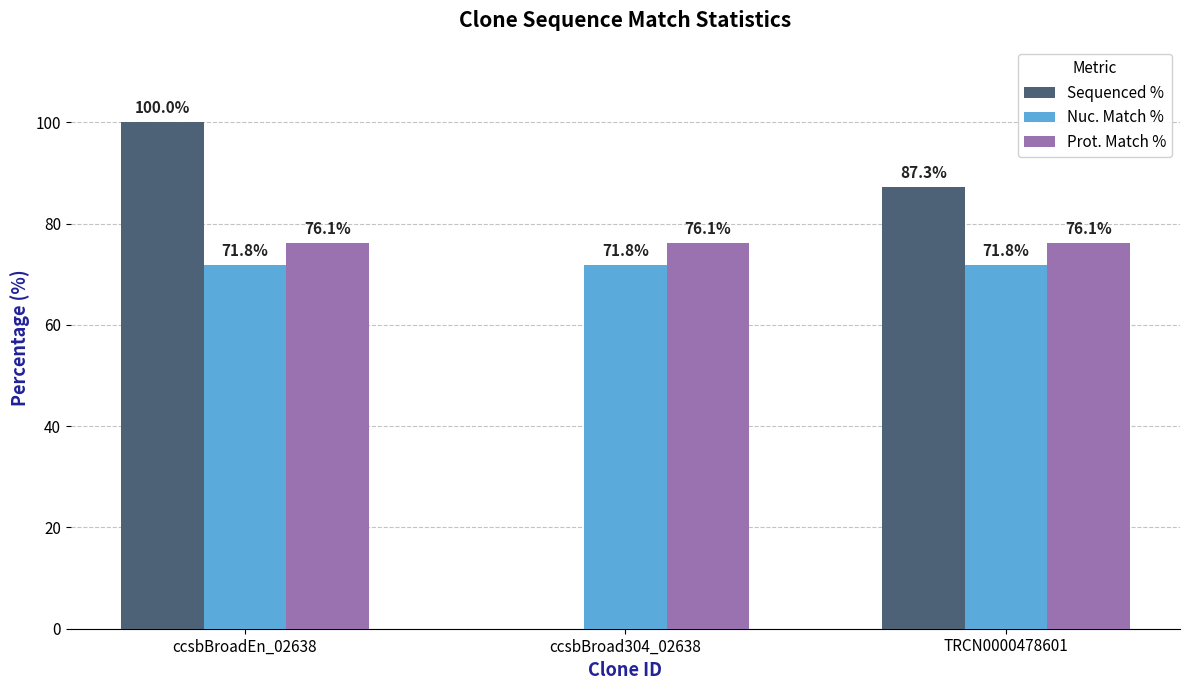

Is the value of Sequenced % at ccsbBroad304_02638 greater than the value of Prot. Match % at ccsbBroad304_02638?

No